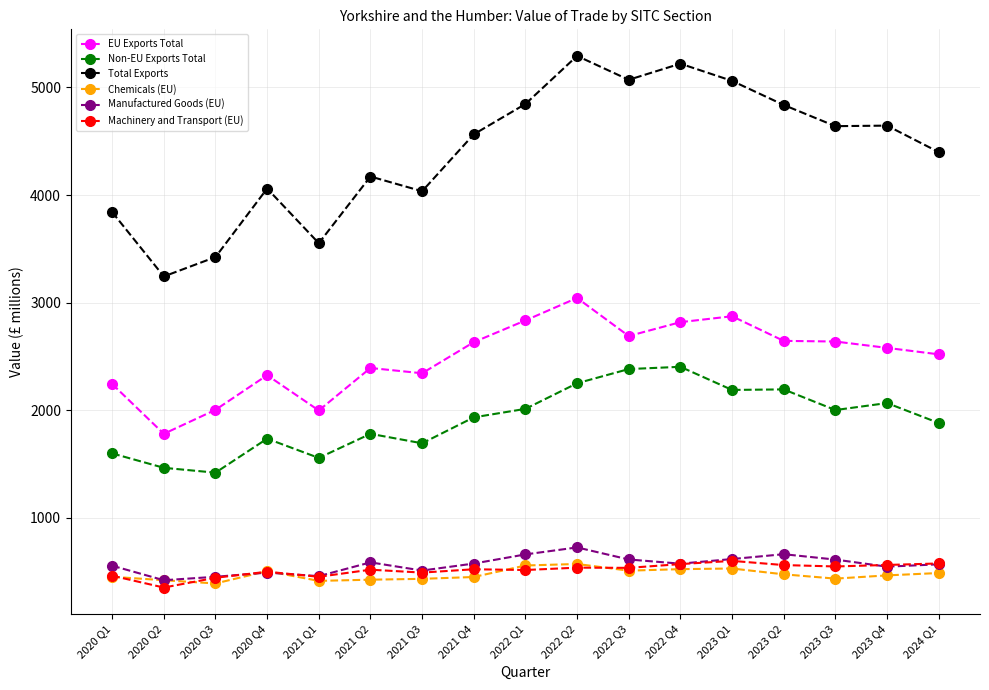

True or false: Total Exports and Machinery and Transport (EU) intersect in this chart.

False